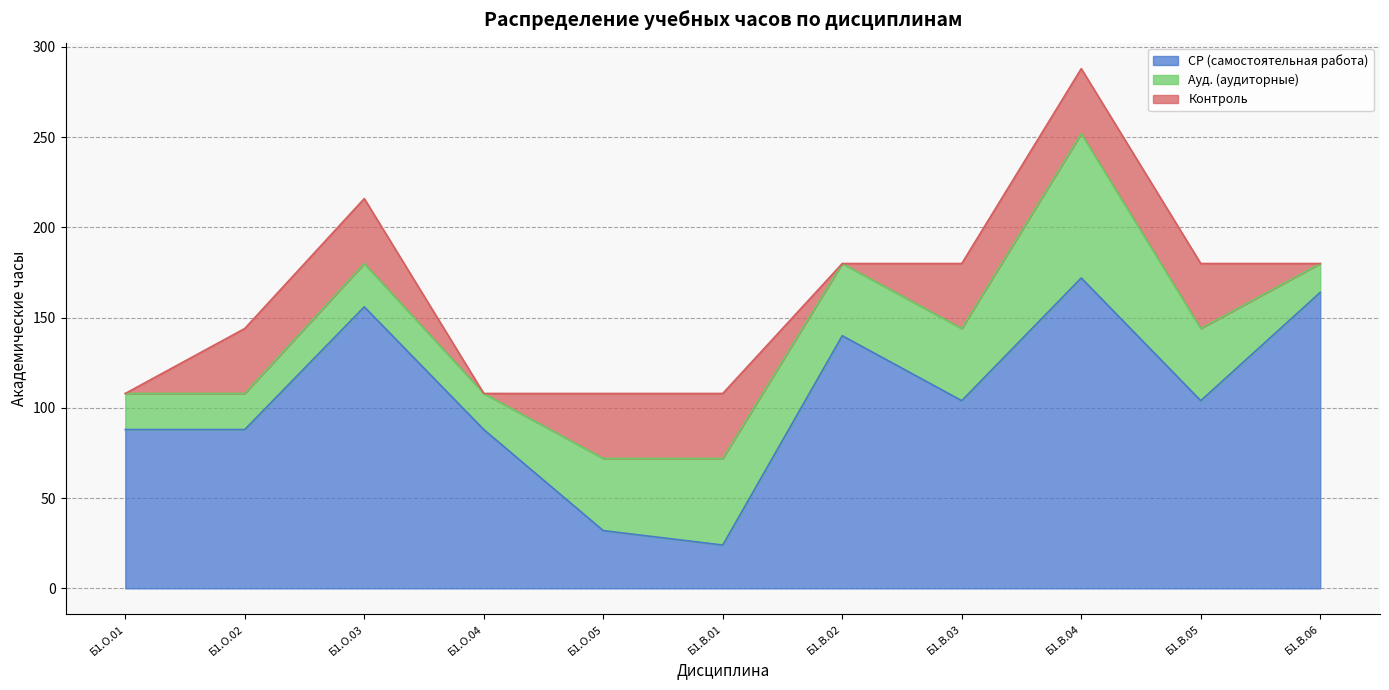

Between Б1.О.05 and Б1.В.04, which series saw the biggest shift?

СР (самостоятельная работа)